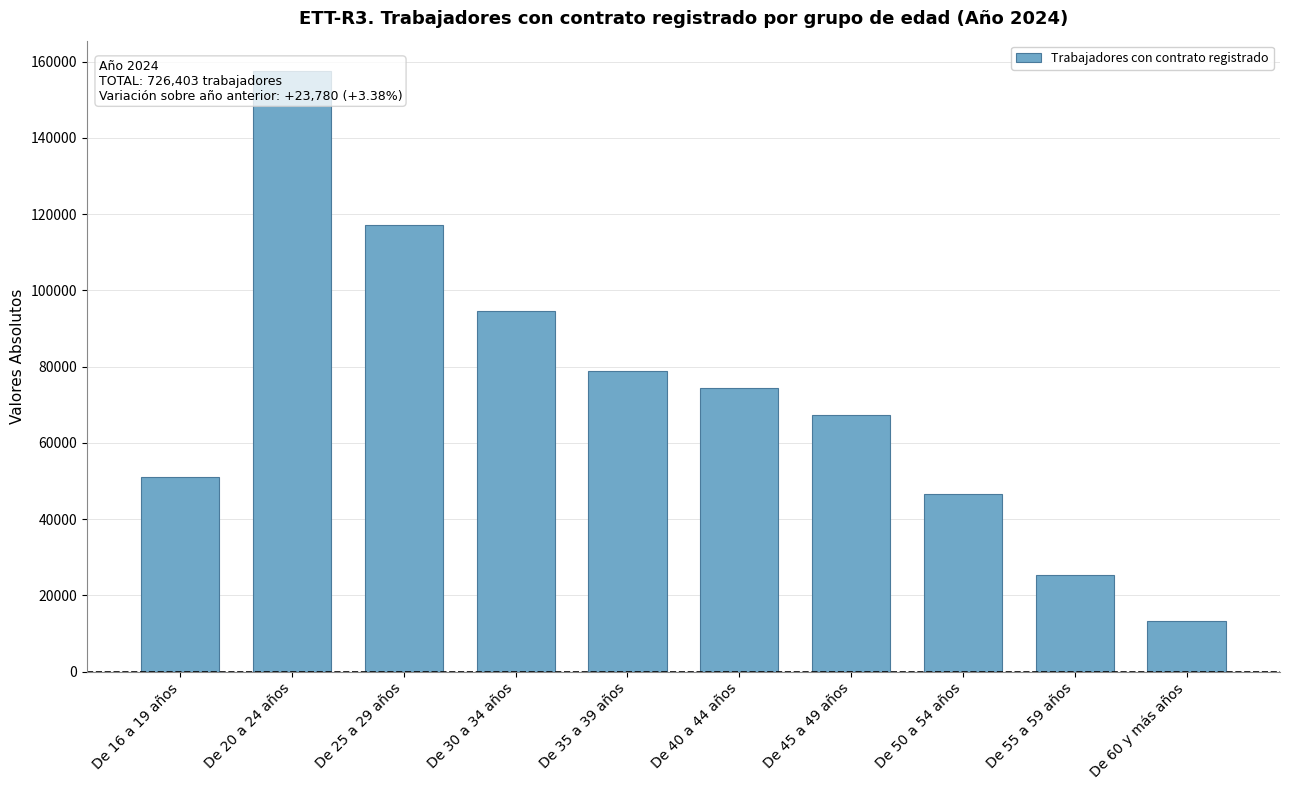

What is the ratio of the value at De 20 a 24 años to the value at De 55 a 59 años?

6.2